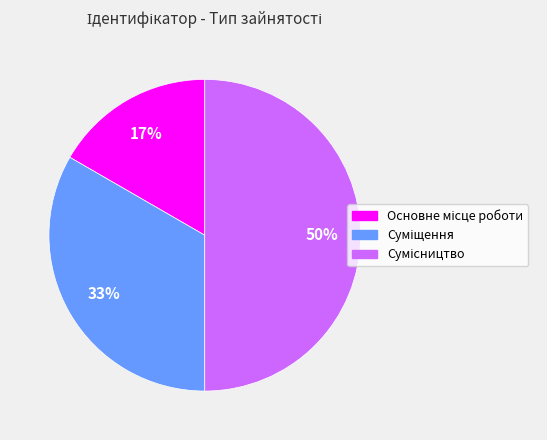

To the nearest percent, what is the difference between the largest and smallest slice percentages?

33%